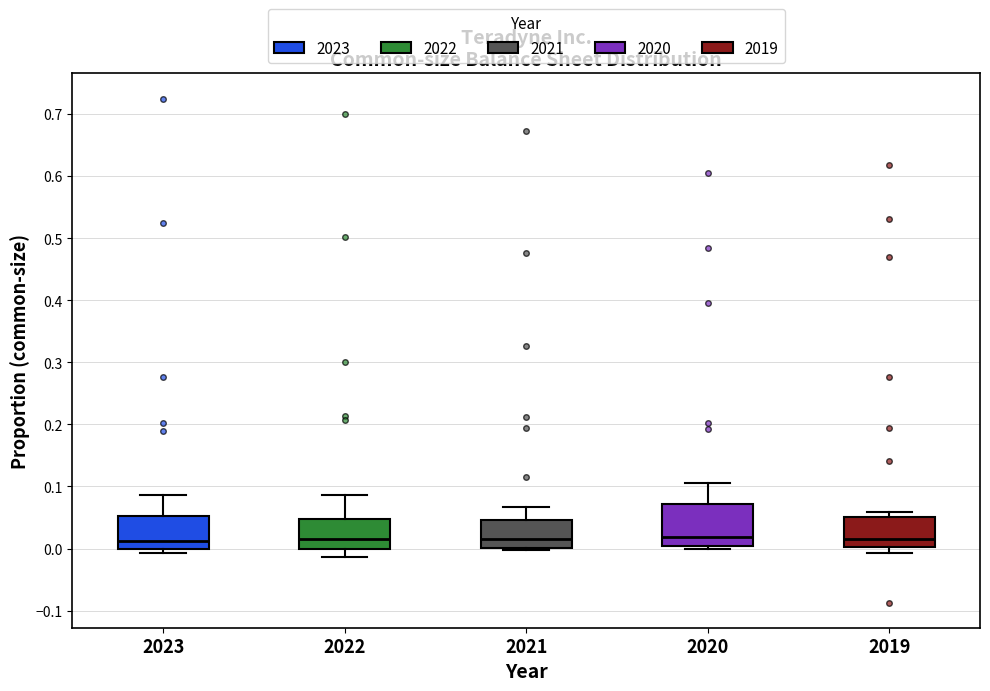

Comparing the boxes themselves (not the whiskers), which one is the tallest?

2020